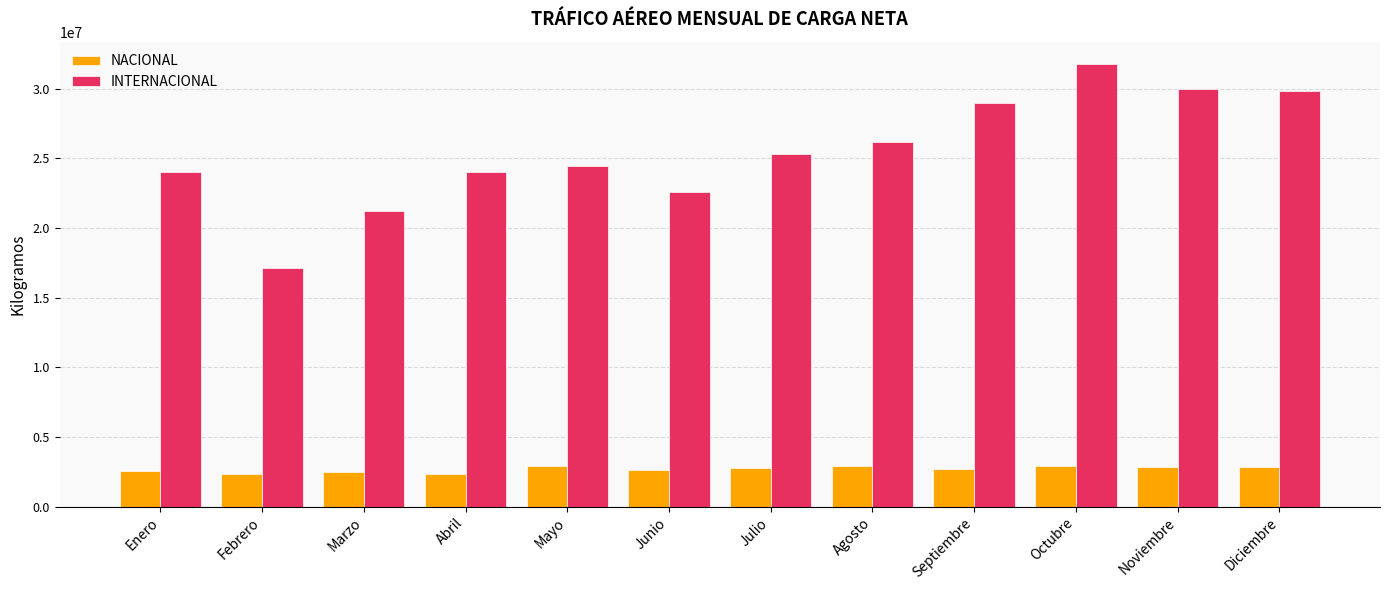

What is the difference between the maximum and minimum values in the INTERNACIONAL series?

14627072